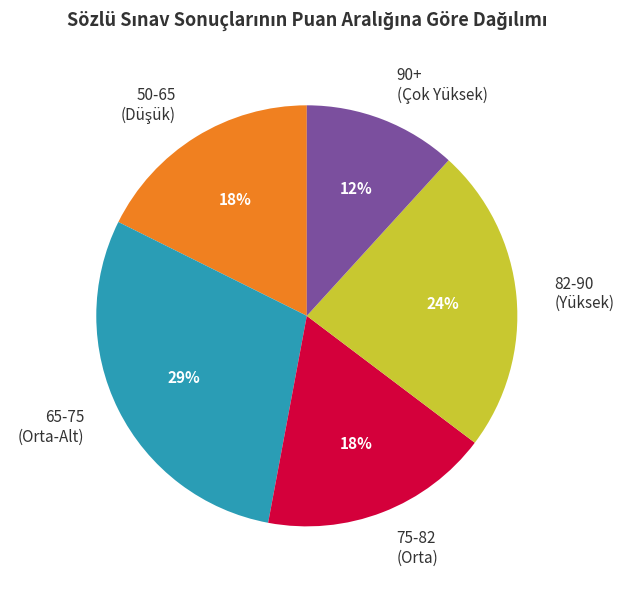

What is the smallest slice in the pie chart?

90+ (Çok Yüksek)